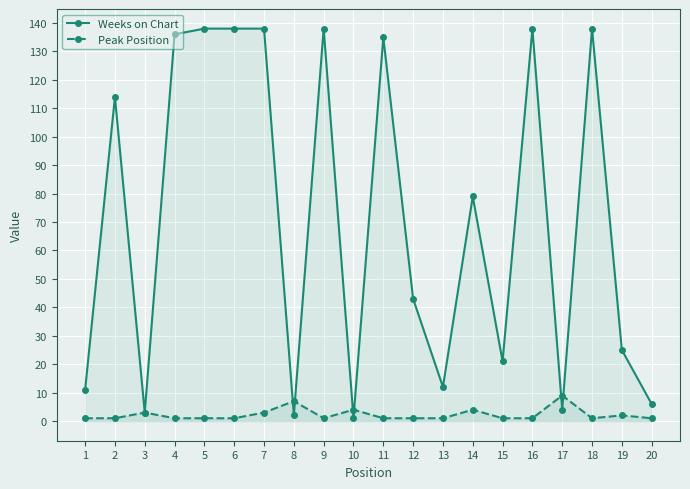

Which series has the largest range (max minus min)?

Weeks on Chart